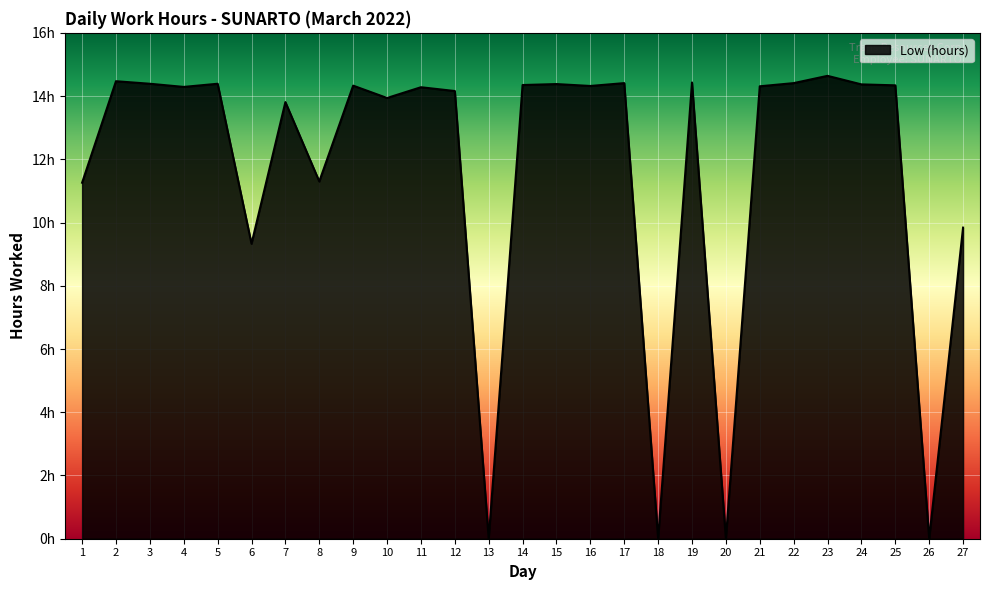

Is this an area chart (filled region under the line)?

Yes